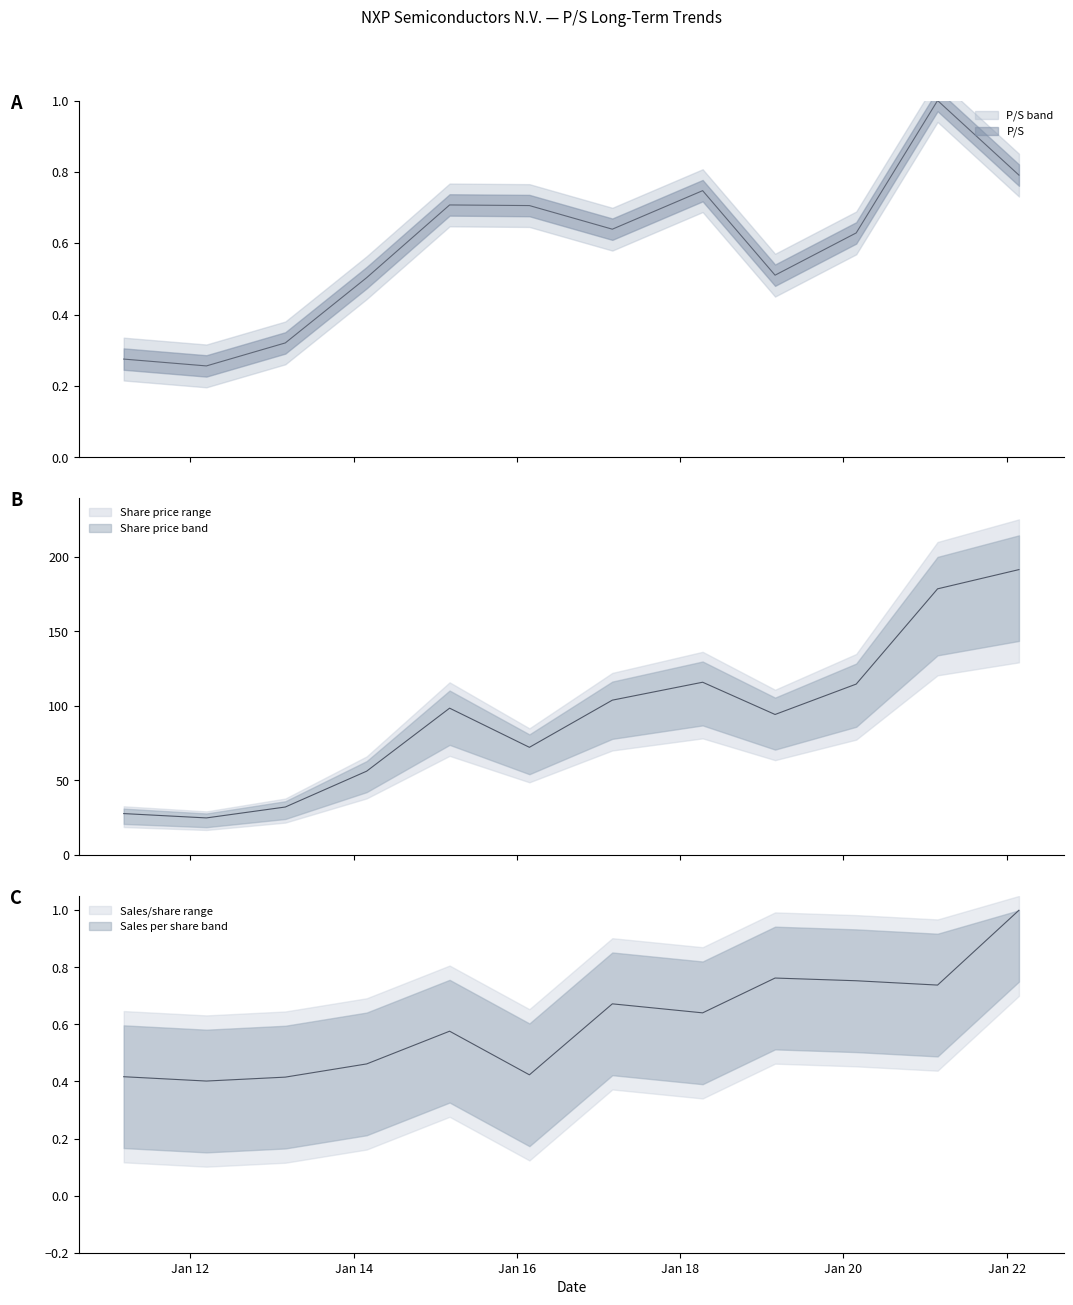

What is the value of the Share price point at the 5th from the left?

98.5